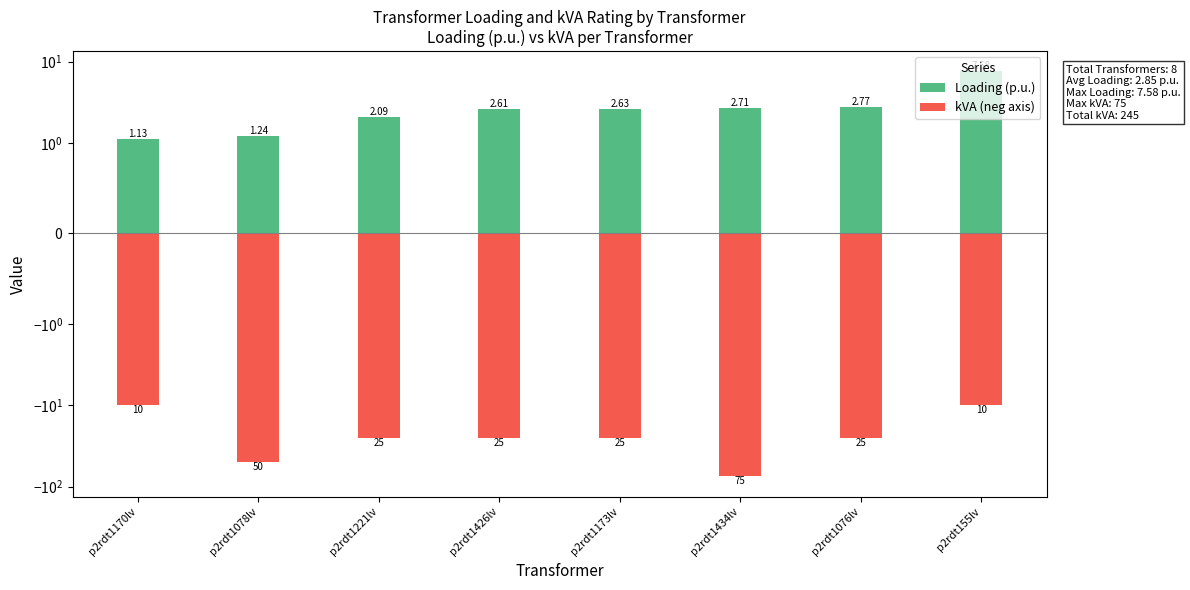

The value of kVA (neg axis) at p2rdt1170lv is -3.9. True or false?

False